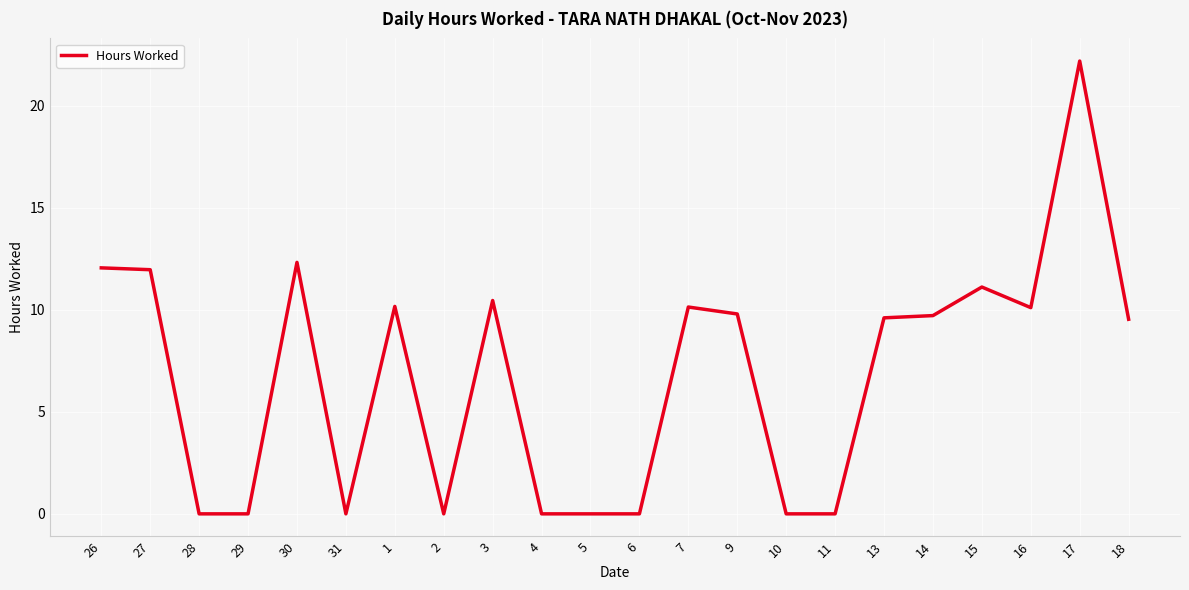

The chart shows a value of 19.3 at 27. True or false?

False